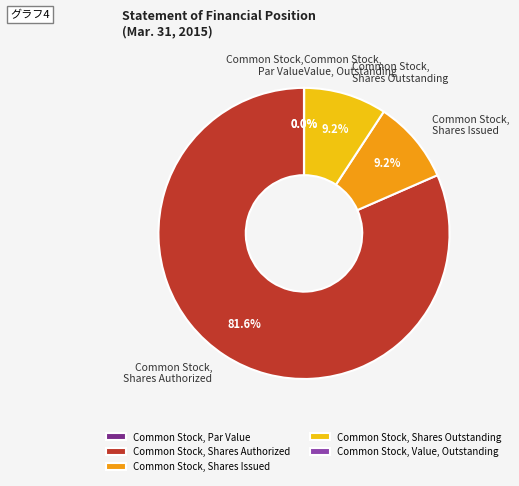

Count the number of slices in the pie.

5